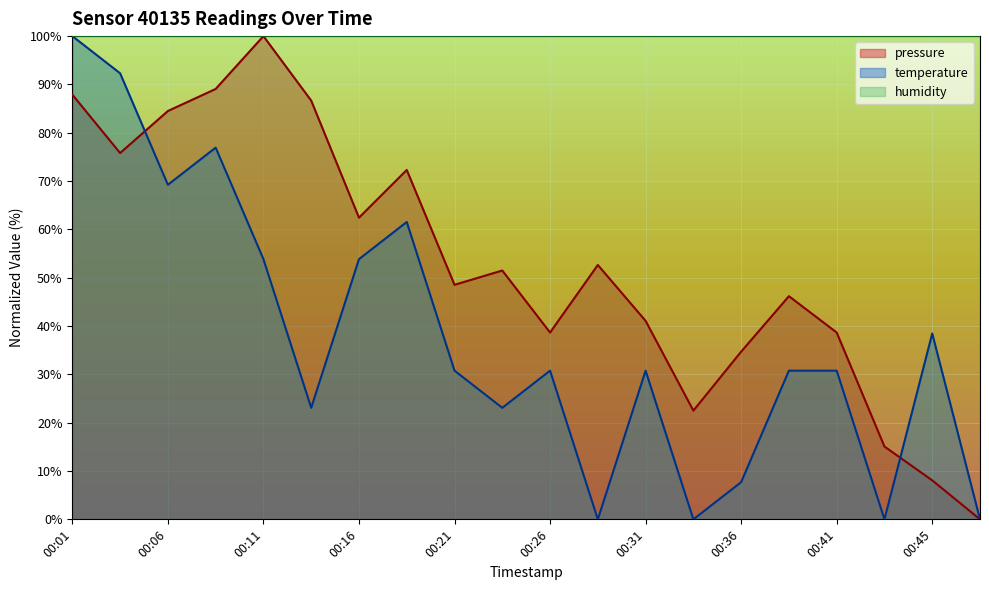

At which category does pressure reach its first local valley?

00:03